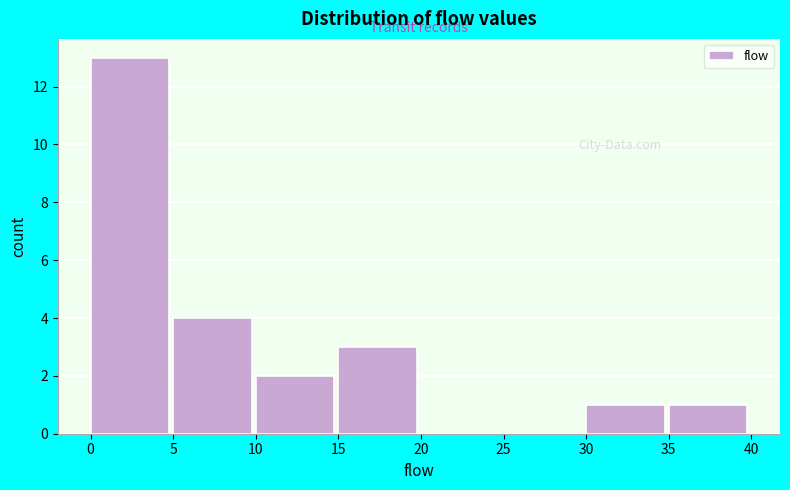

What is the height of the bar covering 0 to 5 on the x-axis? The values are not printed on the chart, so give them approximately, as read against the axis.

13